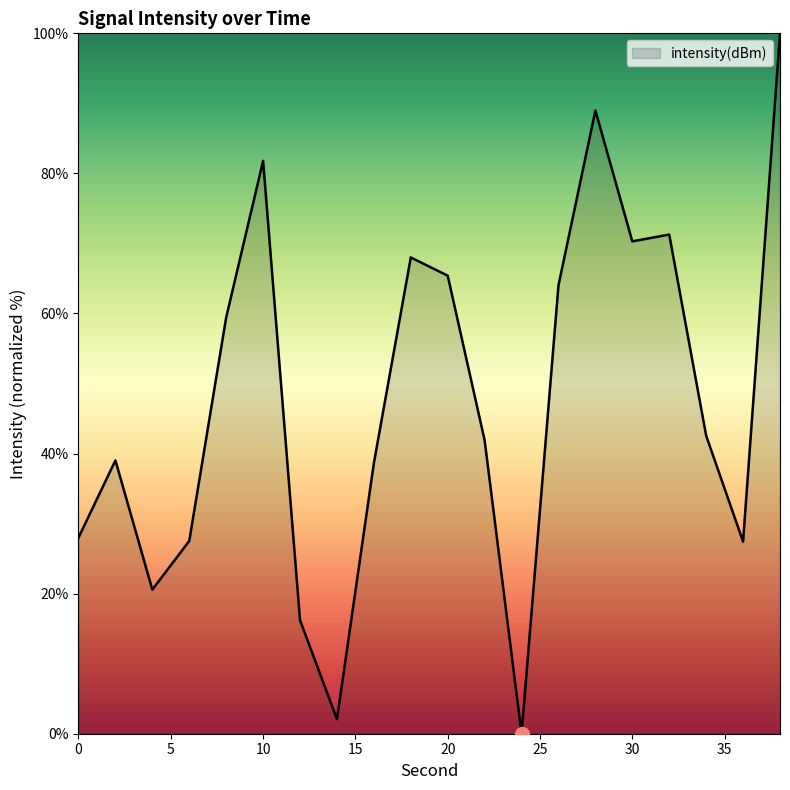

What is the maximum value shown in the chart?

100.0